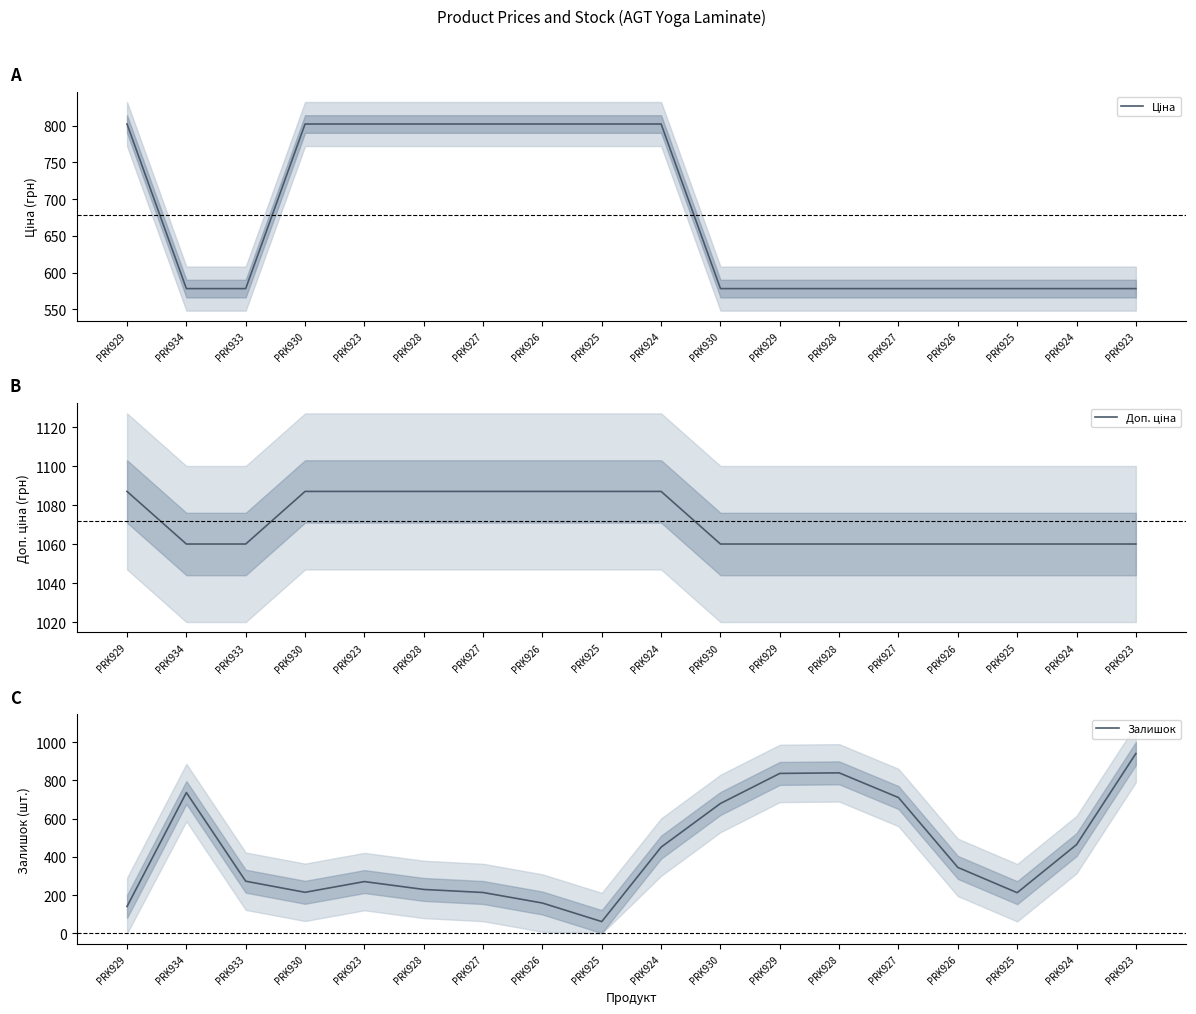

Between PRK930 and PRK925, which is larger?

PRK930